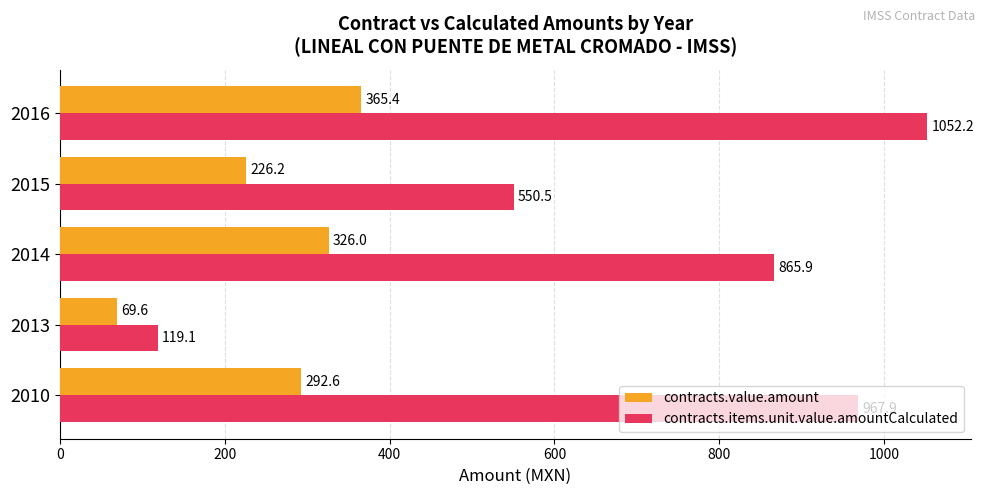

What is the greatest value displayed?

1052.2